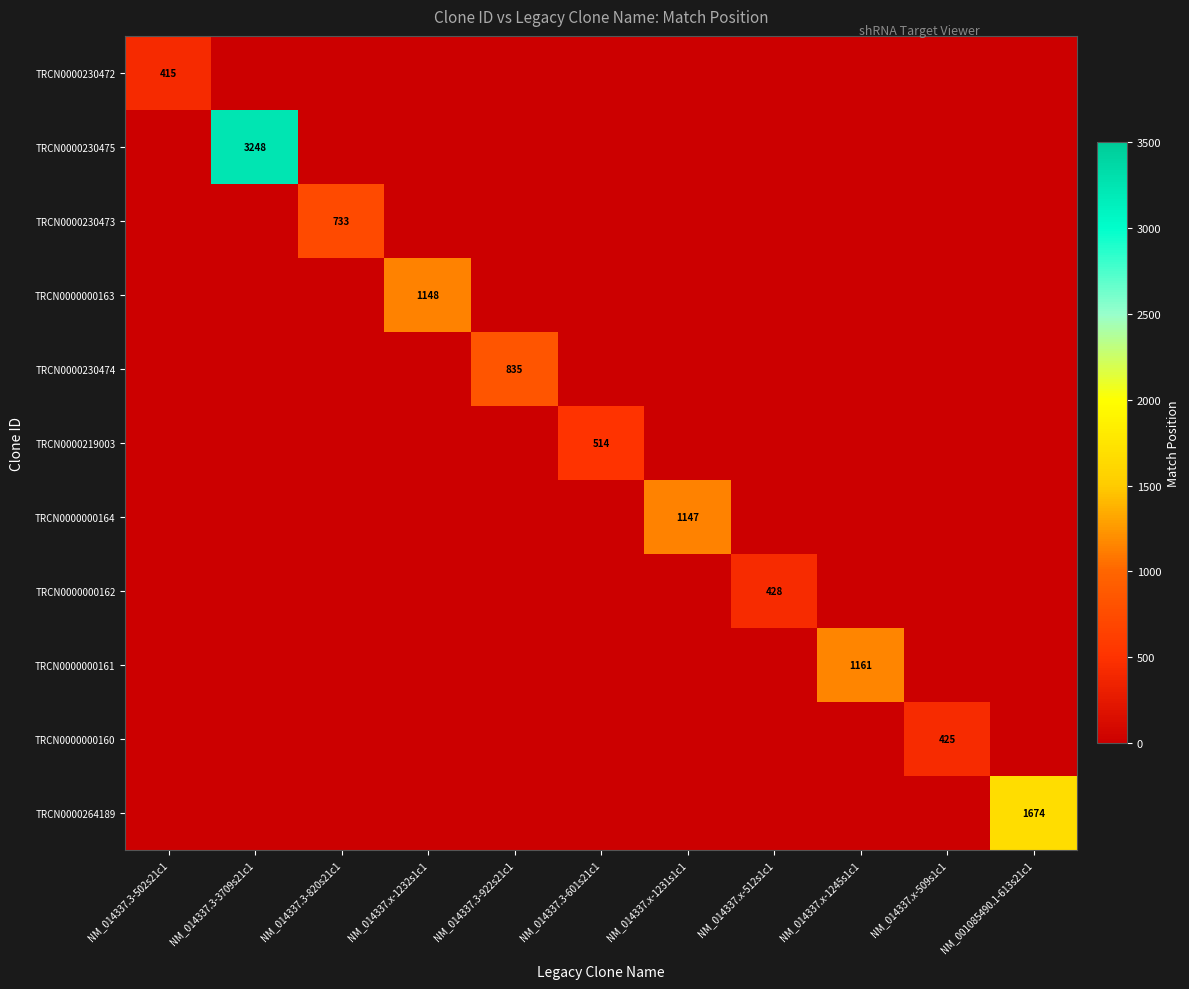

At which label is TRCN0000230473 closest to 366?

NM_014337.3-502s21c1